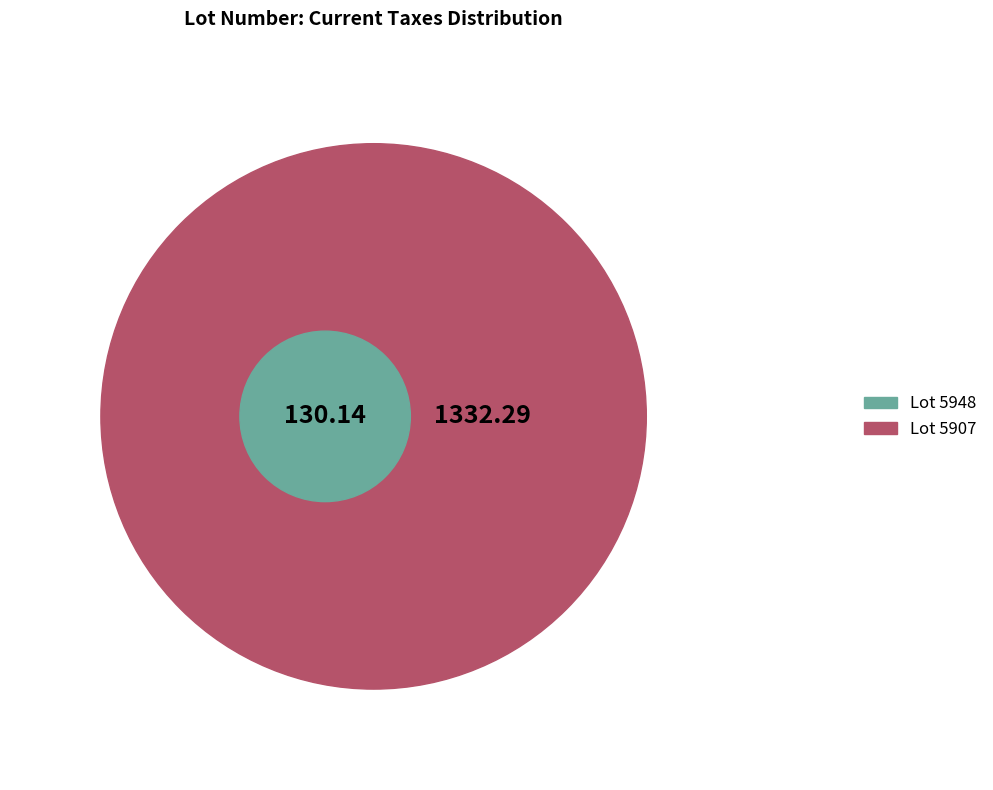

To the nearest percent, what is the difference between the largest and smallest slice percentages?

82%